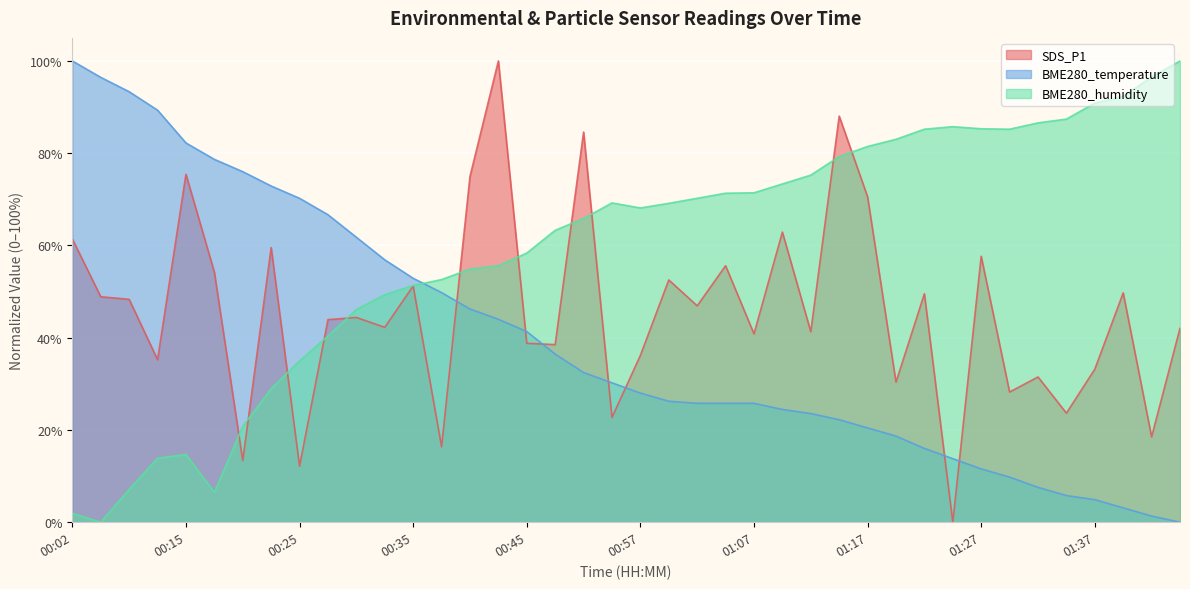

True or false: BME280_humidity has a value of 55.6 at 00:42.

True